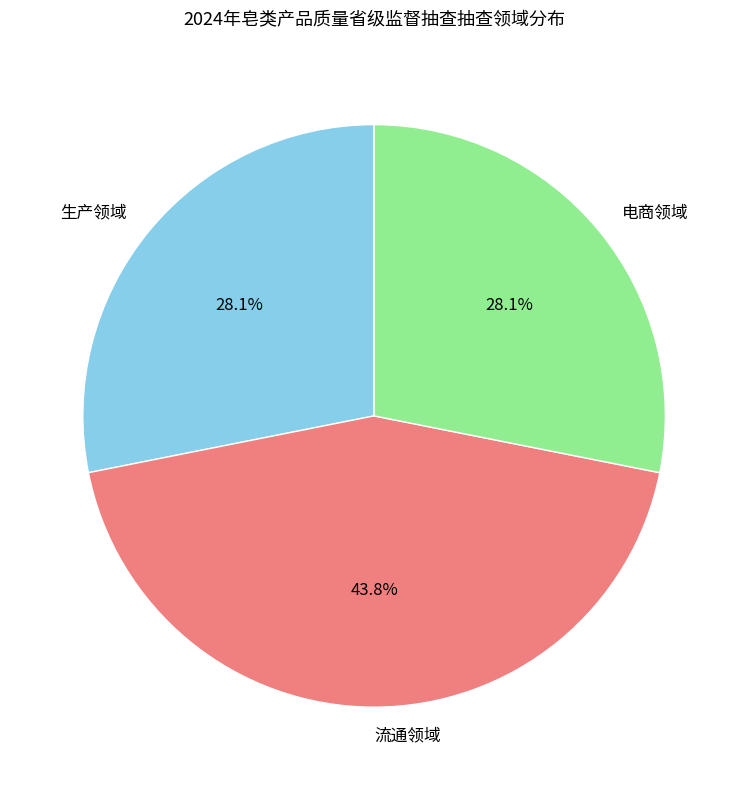

Which slice is the largest?

流通领域